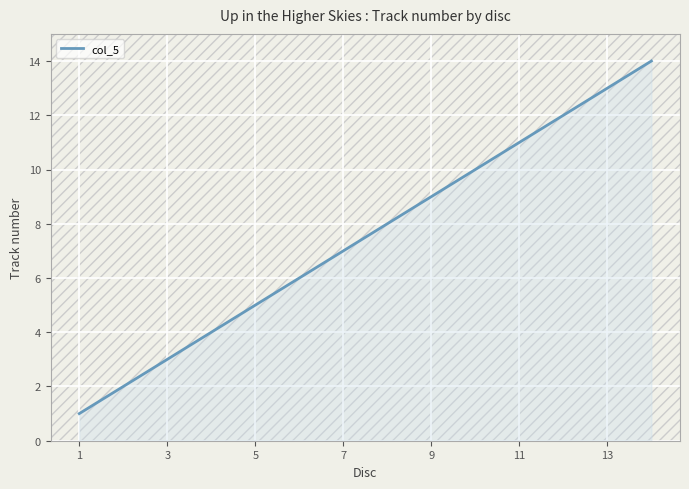

What is the maximum value shown in the chart?

14